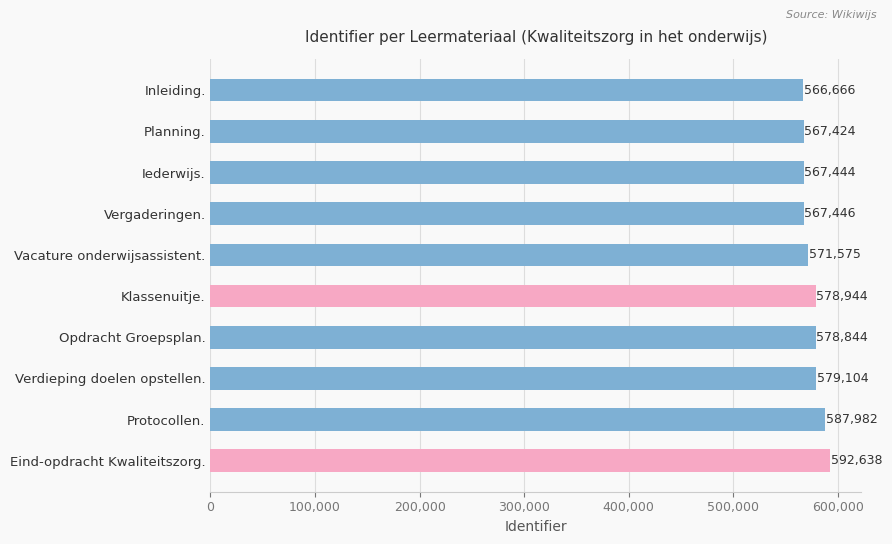

What is the smallest value displayed?

566666